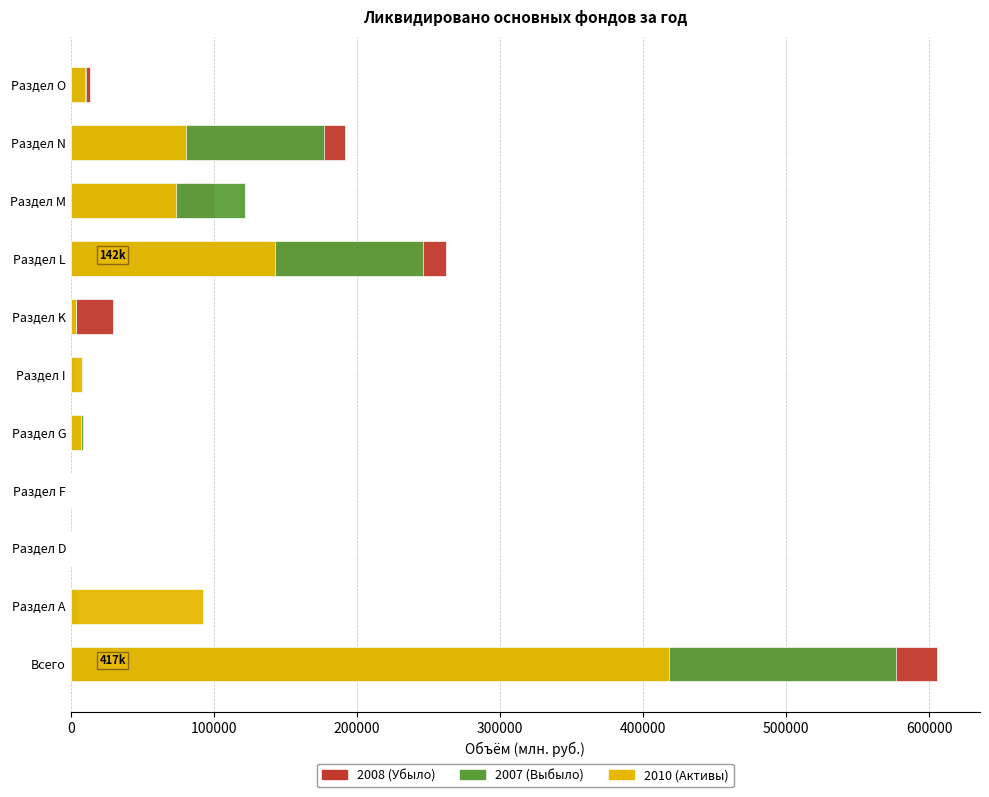

What are all the series names shown in the legend?

2008 (Убыло), 2007 (Выбыло), 2010 (Активы)